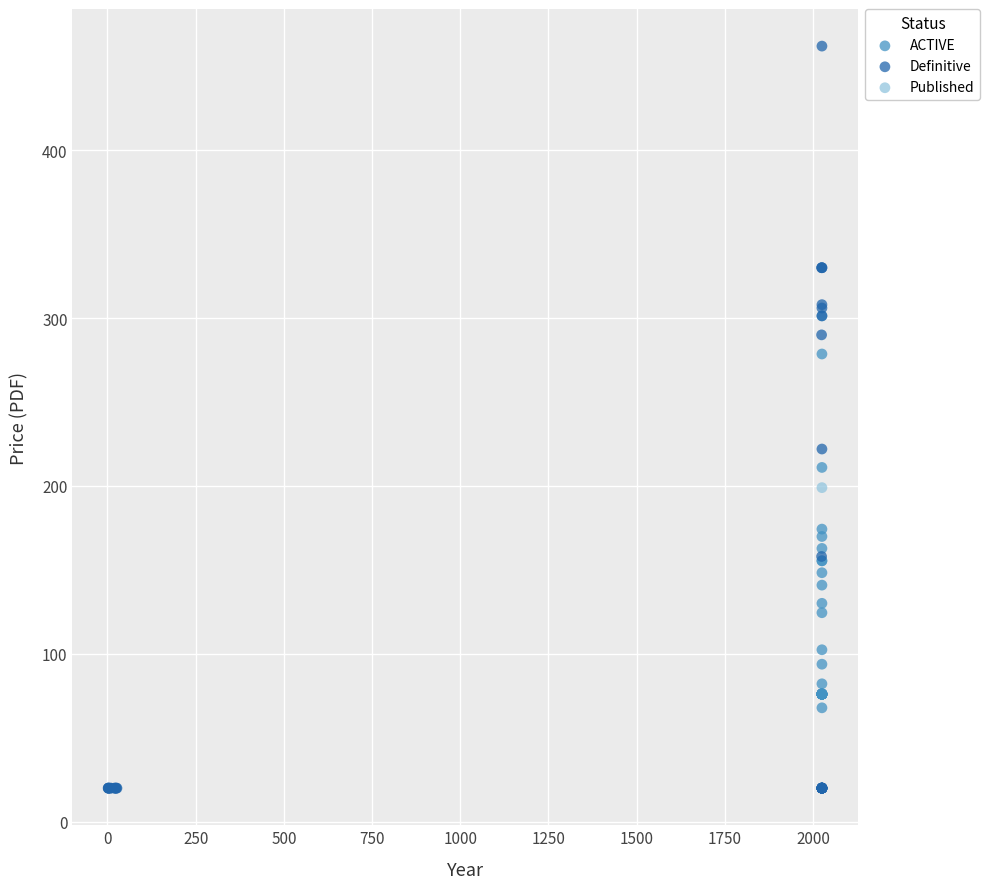

Which series reaches the minimum Y coordinate?

Definitive